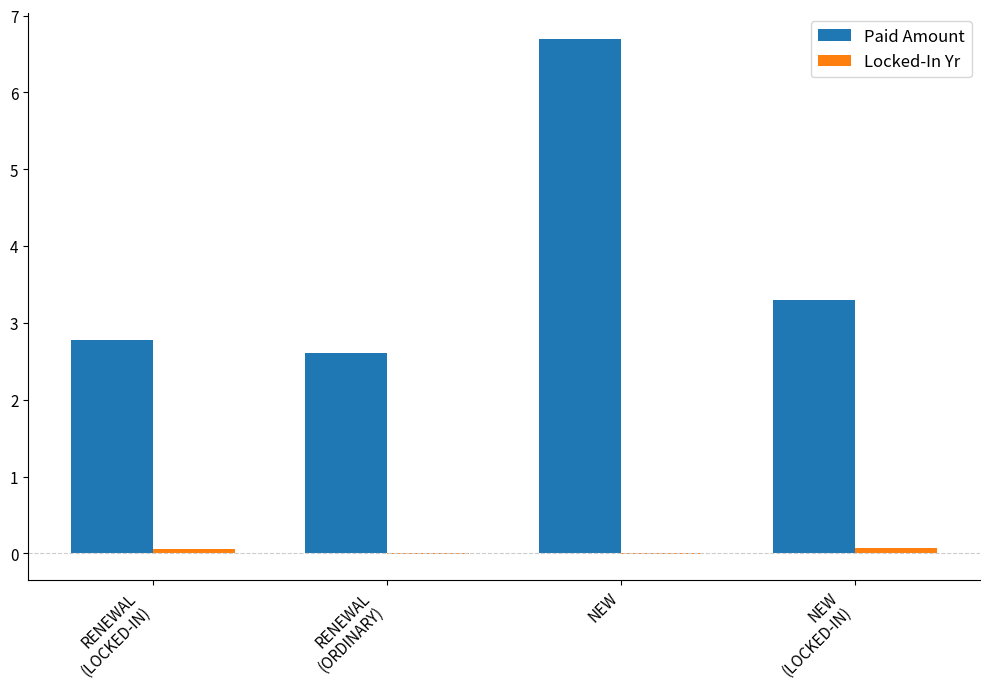

The value of Paid Amount at NEW is 1.5. True or false?

False